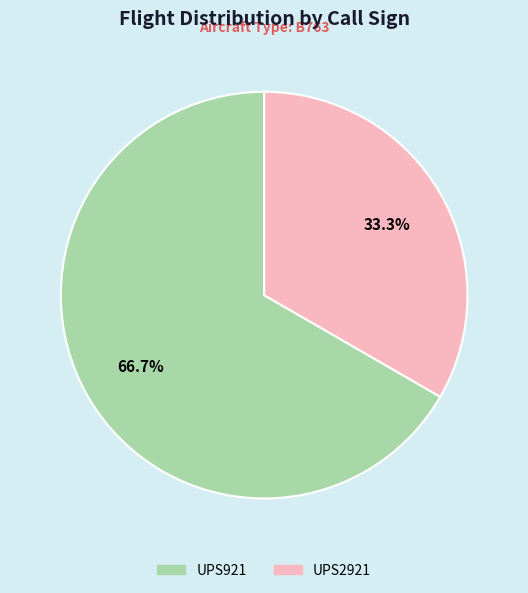

How many segments does this pie chart have?

2